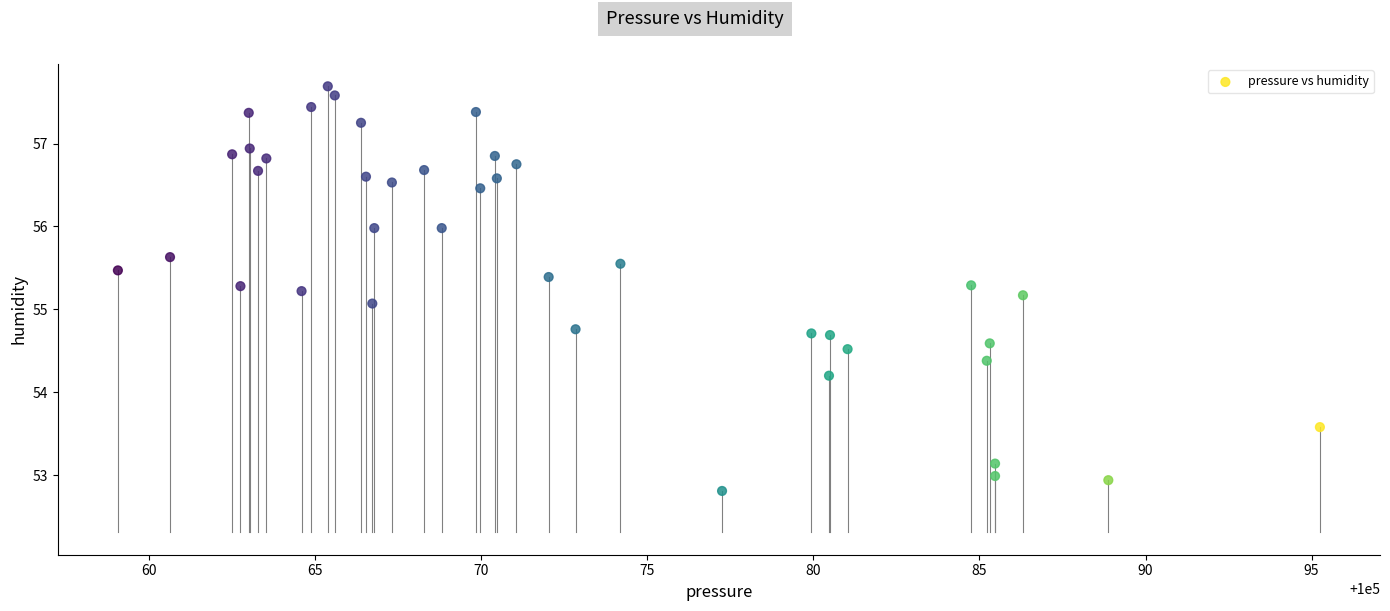

What is the range of Y values (max minus min)?

4.9